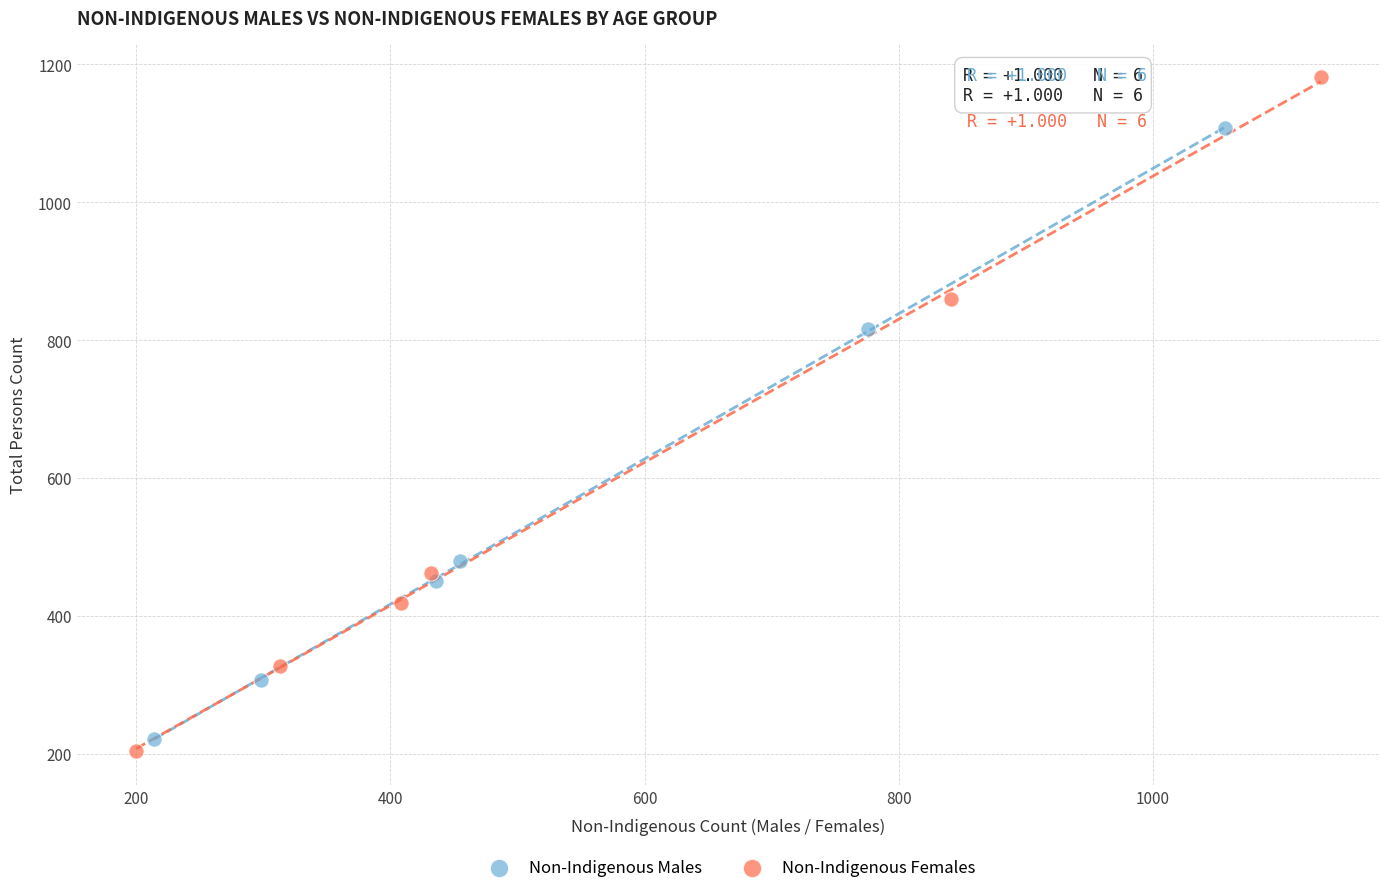

Which series contains the highest Y value?

Non-Indigenous Females